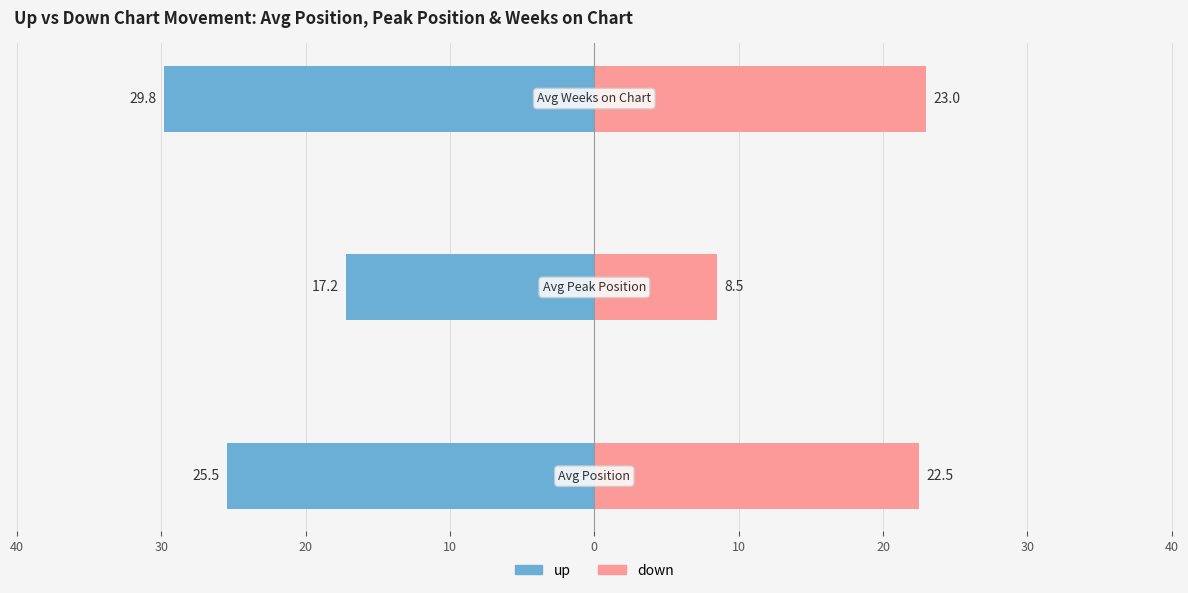

Reading left to right, list all the values displayed in this chart.

up: 50=-25.5	40=-17.2	30=-29.8
down: 50=22.5	40=8.5	30=23.0